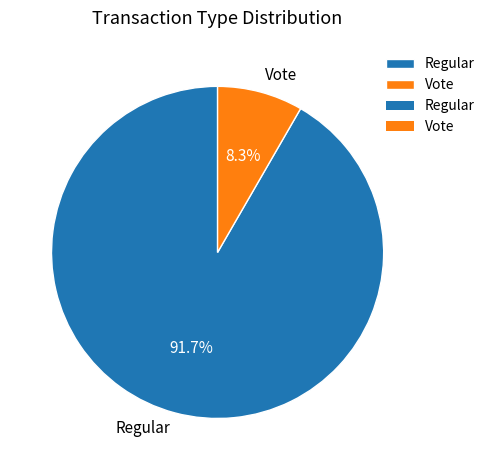

What is the majority slice?

Regular